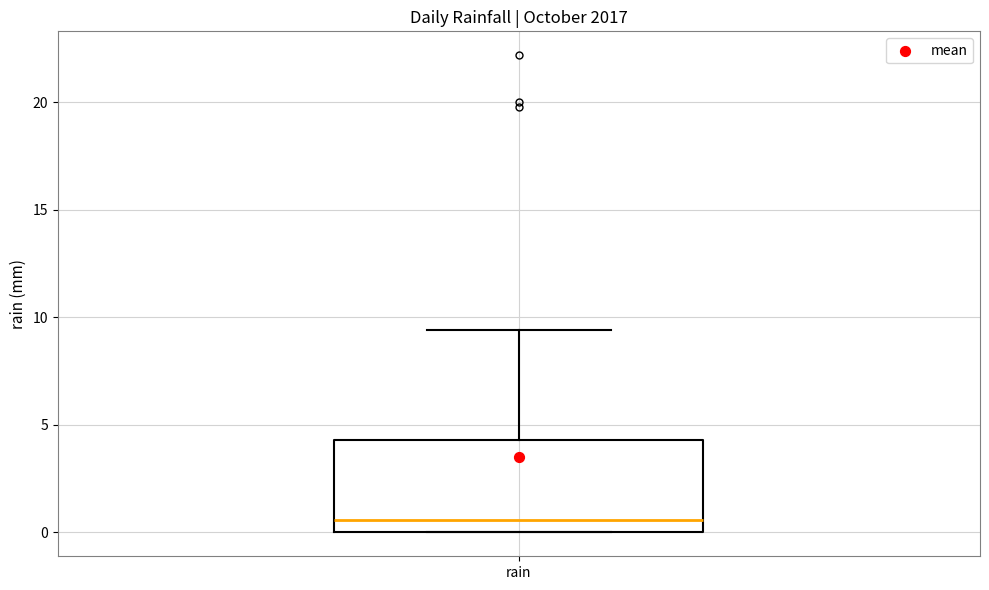

Transcribe this box plot: give where the median line is, the range the box spans, and where the two whiskers end, as read against the y-axis. The values are not printed on the chart, so give them approximately, as read against the axis.

median 0.5, box 0.0 to 4.5, whiskers 0.0 to 9.5